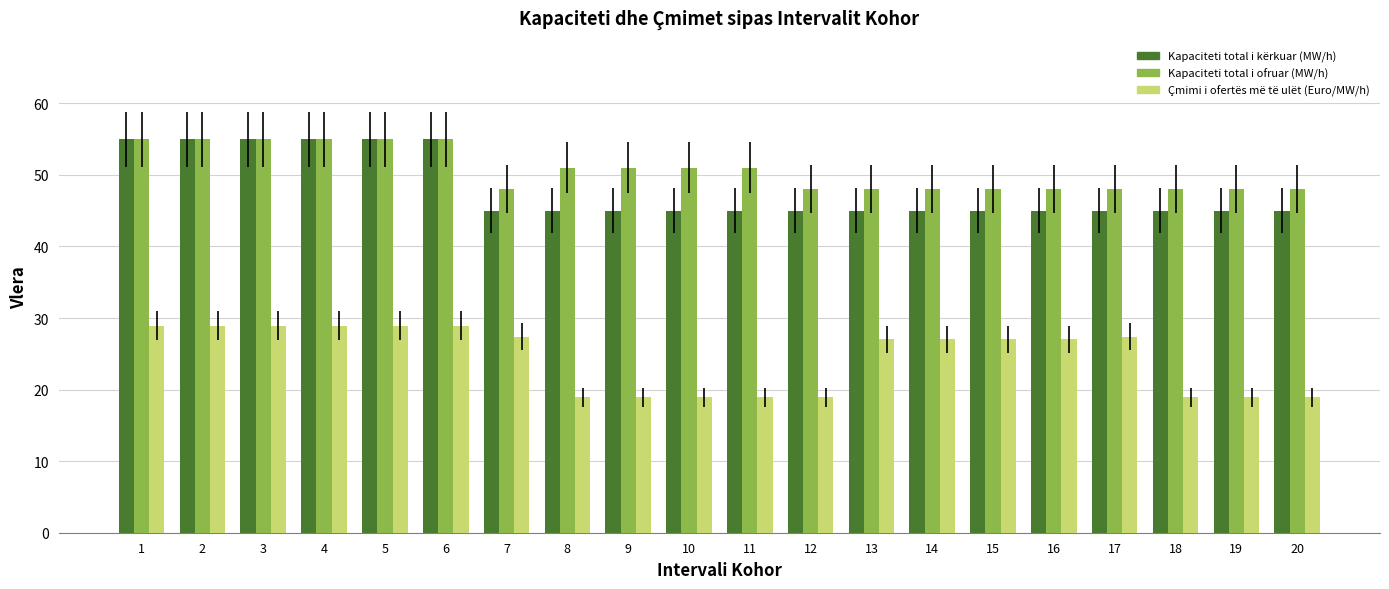

What is the value of the Kapaciteti total i ofruar (MW/h) bar at the 17th from the left?

48.0